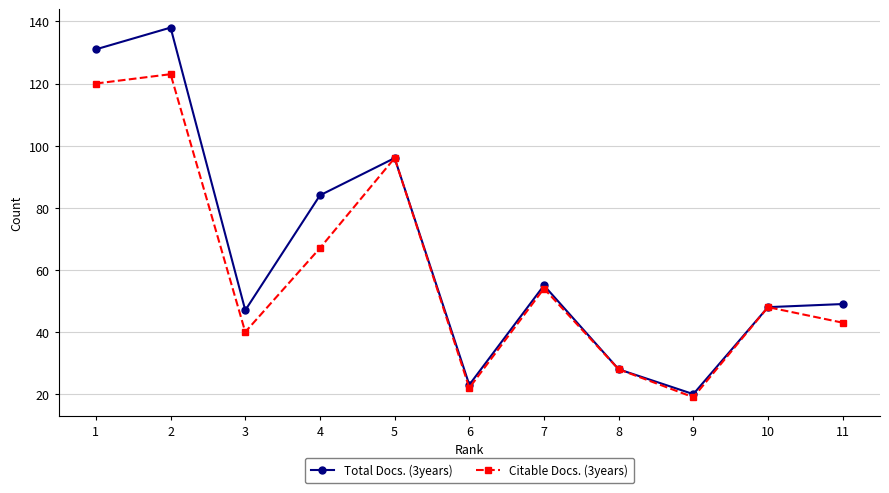

At which label is Total Docs. (3years) closest to 79?

4